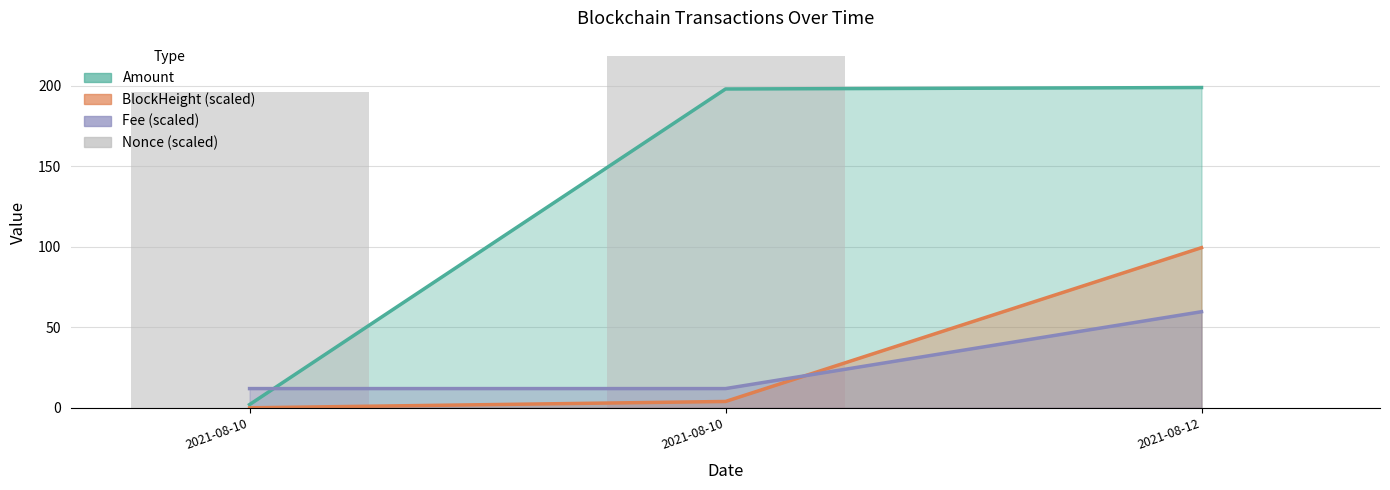

The value at 2021-08-10 is 303.2. True or false?

False